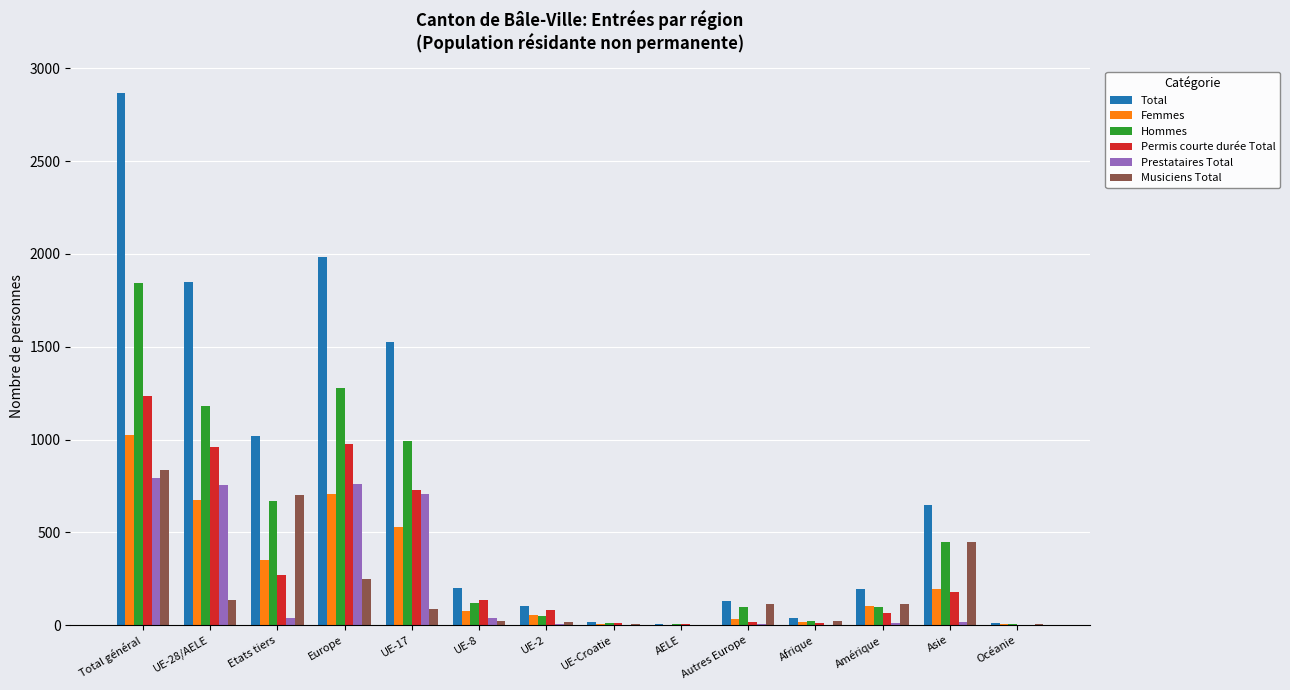

What is the average value of the Total series?

756